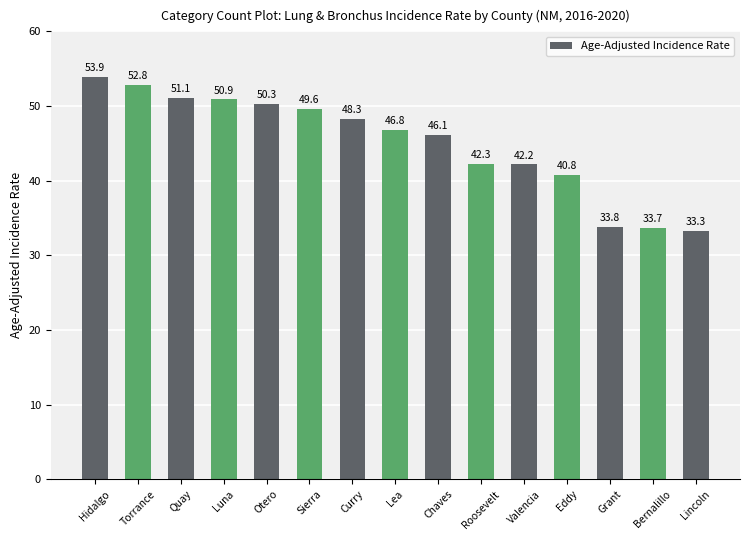

Is it true that the value at Roosevelt is 42.3?

True